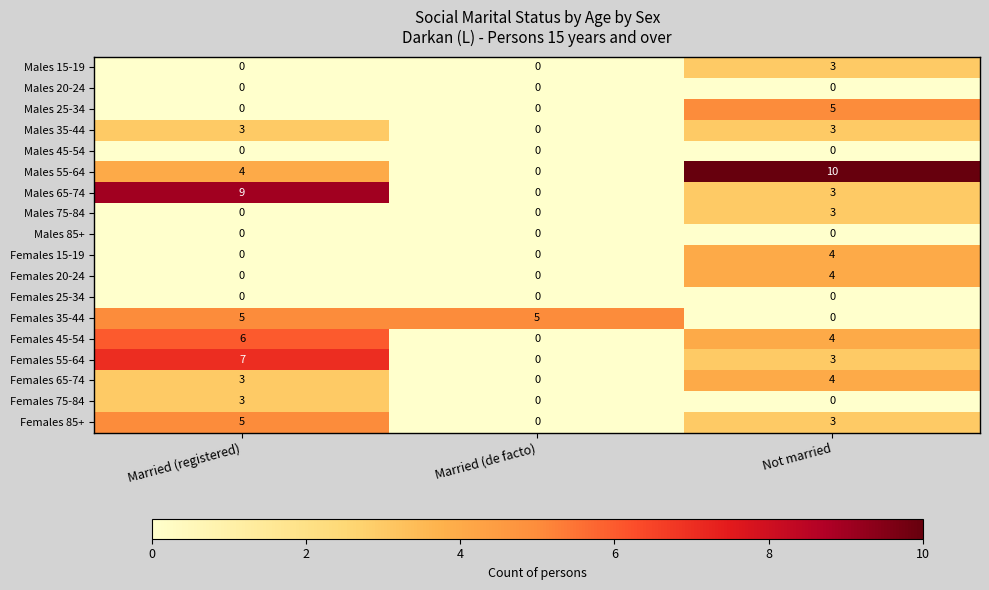

At how many categories does at least one series exceed 2?

3